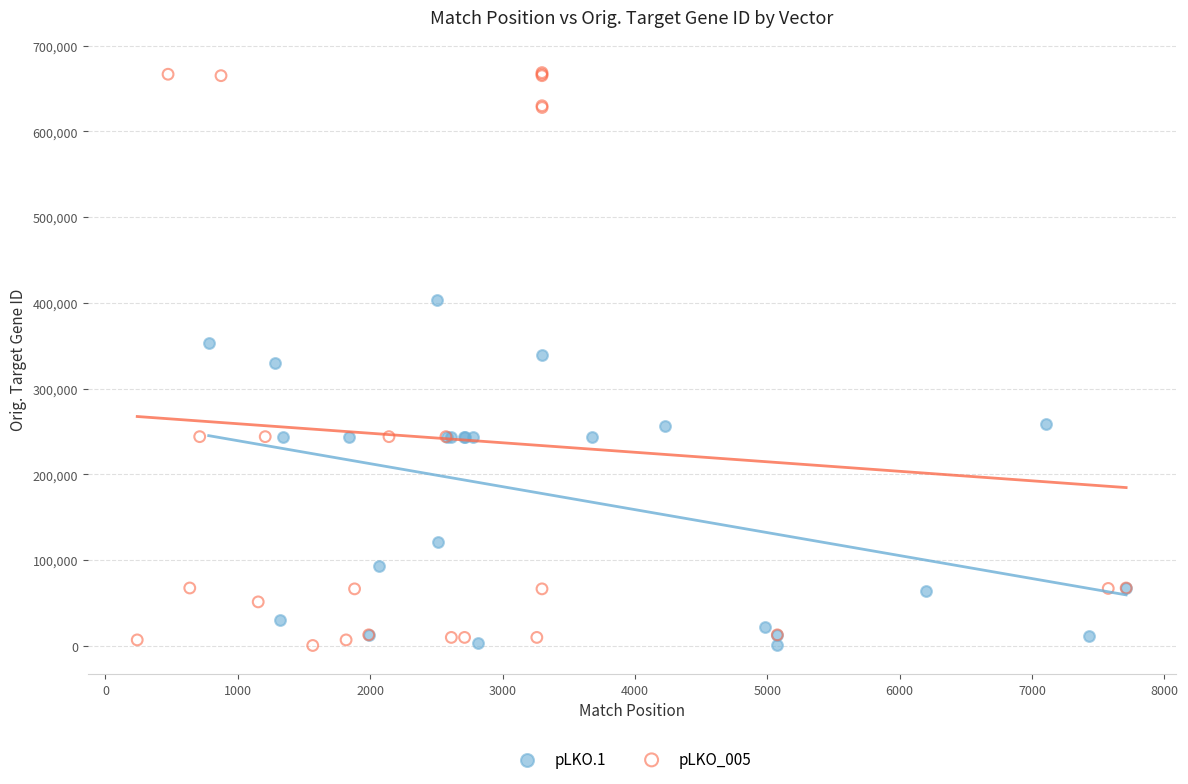

Which series reaches the maximum Y coordinate?

pLKO_005